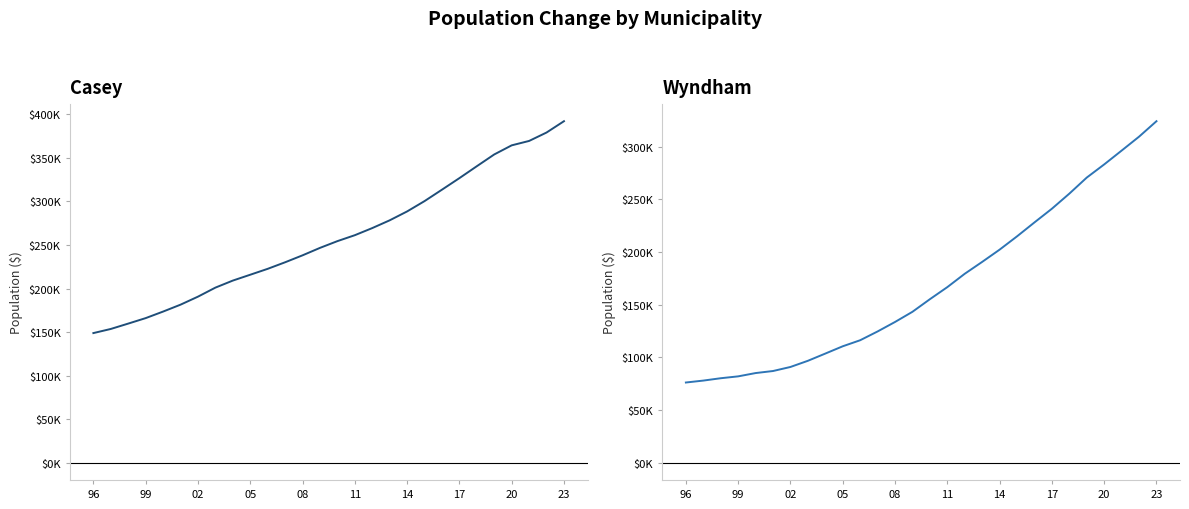

True or false: Wyndham and Casey cross at least once.

False